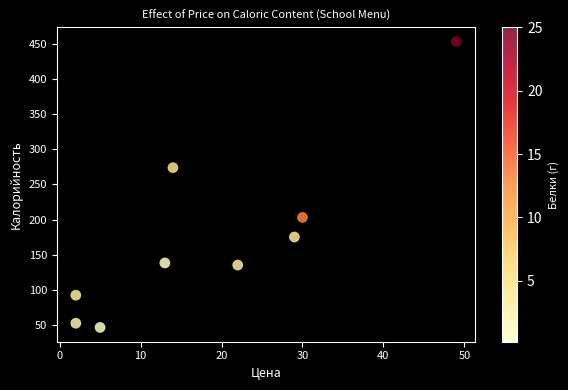

What is the range of X values (max minus min)?

47